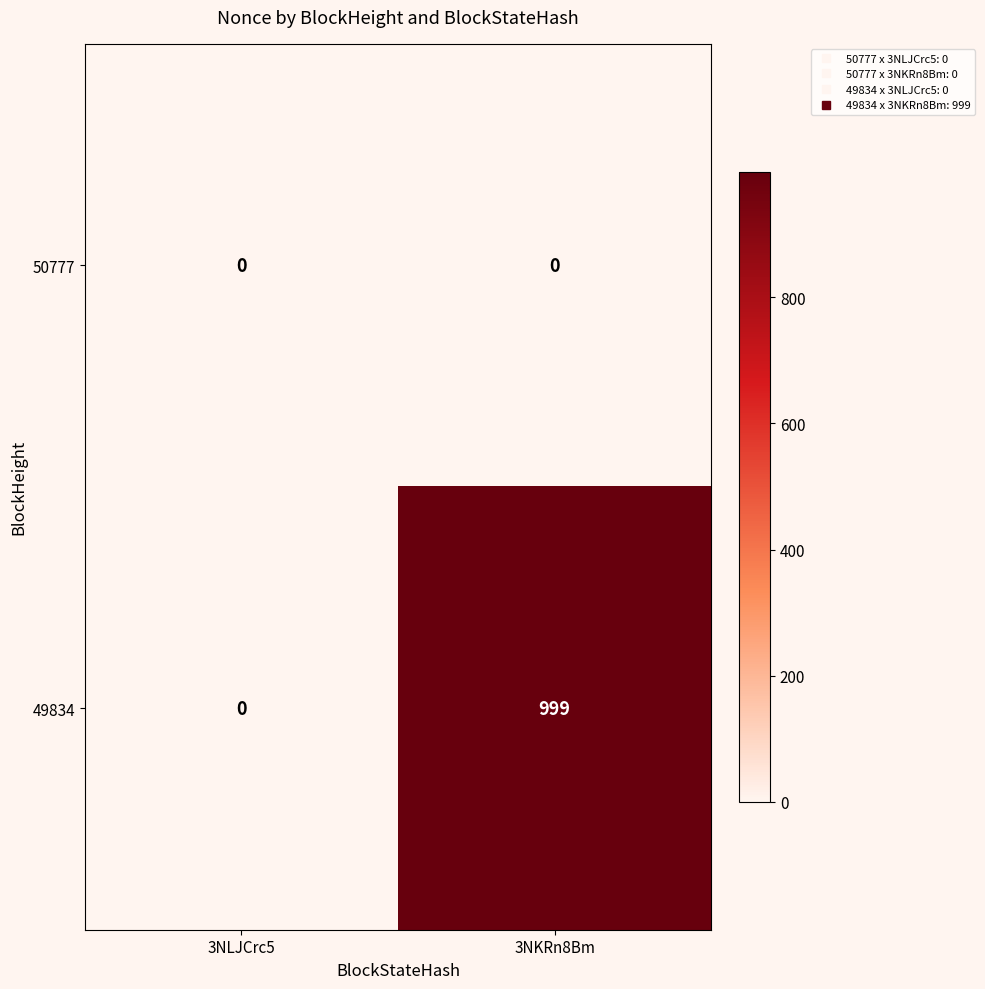

At 3NKRn8Bm, list the series in order from smallest to largest.

50777, 49834